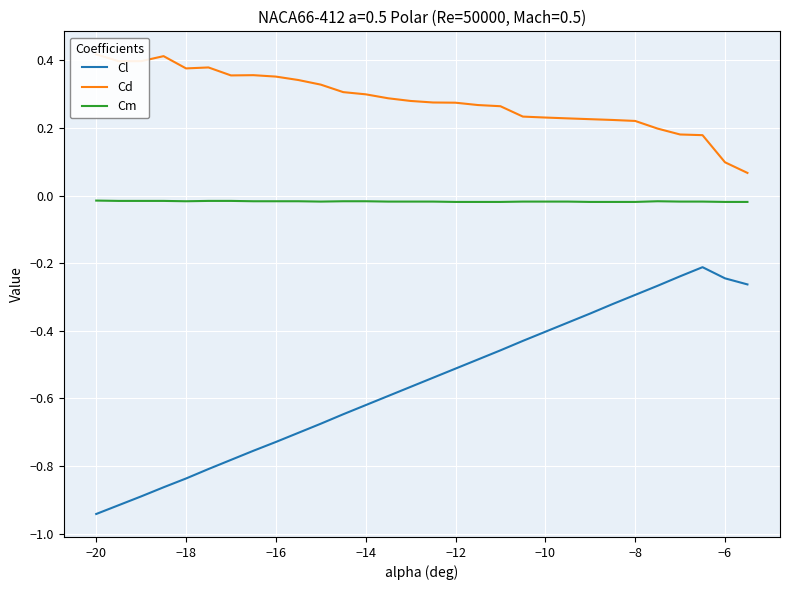

Does the chart display data point markers on the line(s)?

No